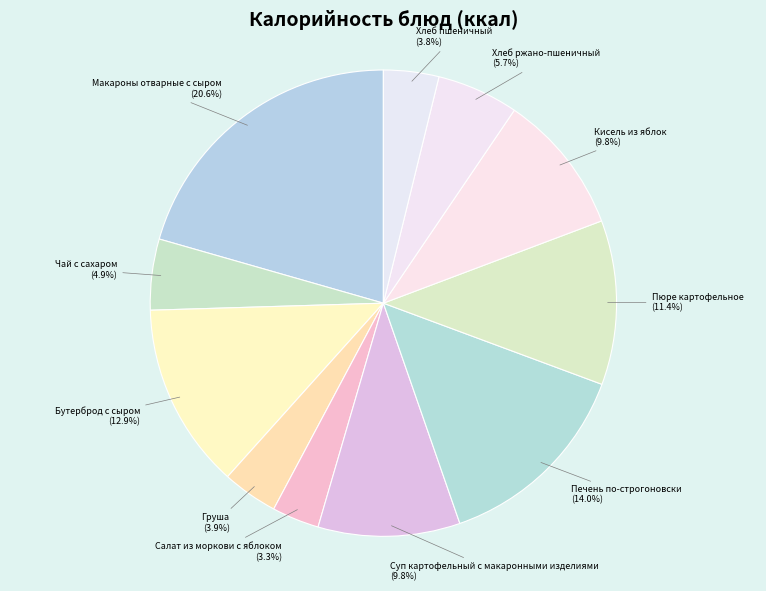

How many segments does this pie chart have?

11